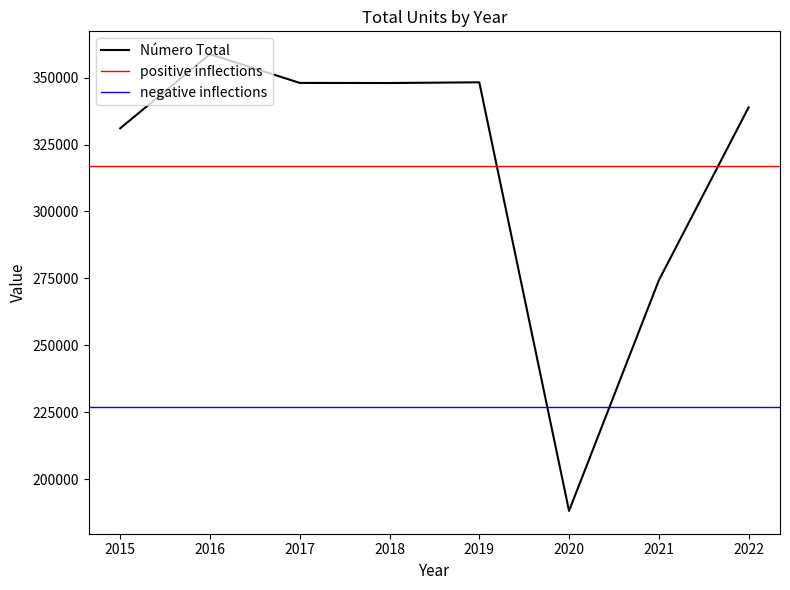

Which has a higher value, 2017 or 2020?

2017